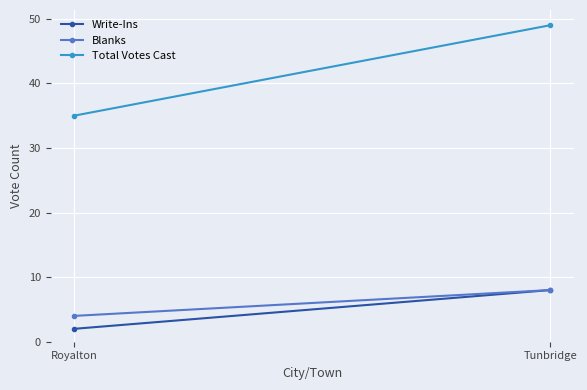

What is the difference between the Blanks values at Tunbridge and Royalton?

4